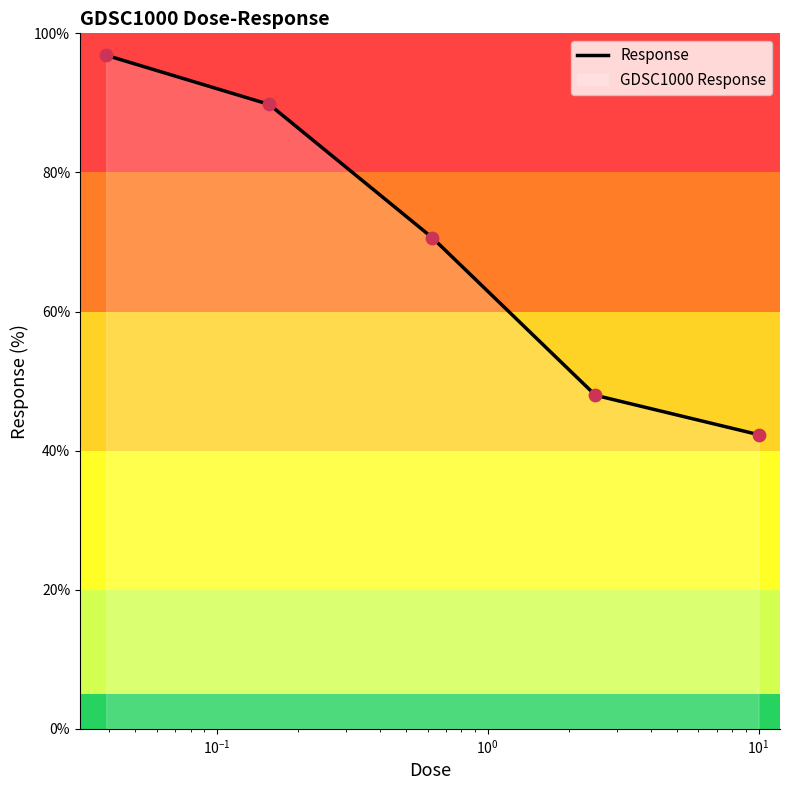

True or false: there are more than 1 points higher than both neighbors.

False